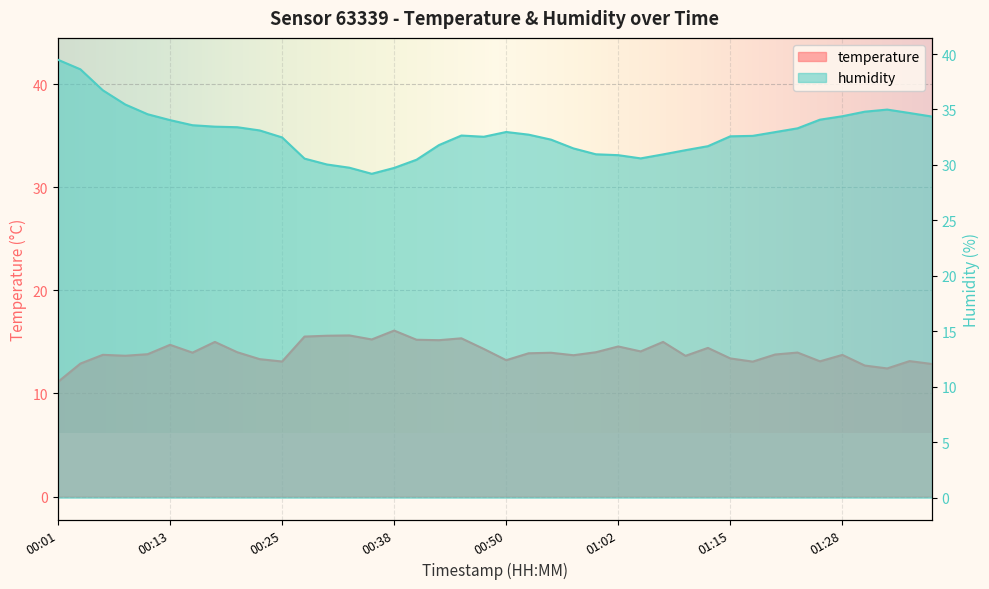

What is the sum of all humidity values?

1316.3